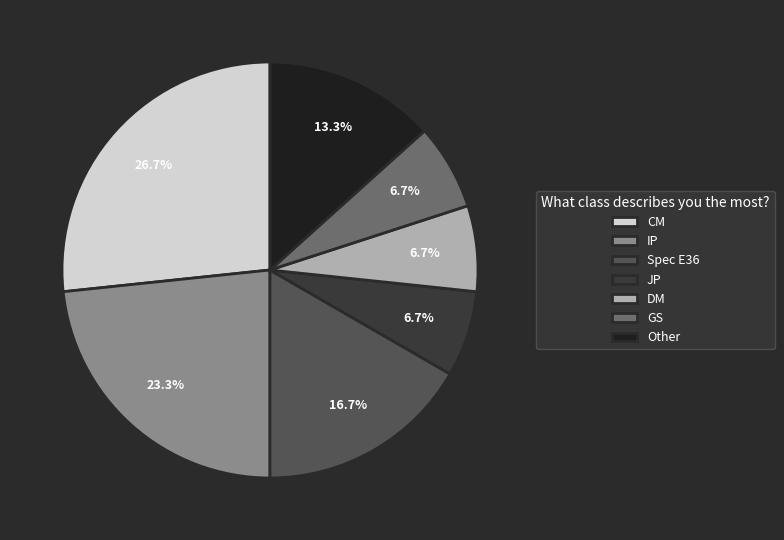

Approximately how many times larger is the value at Spec E36 compared to IP?

0.7